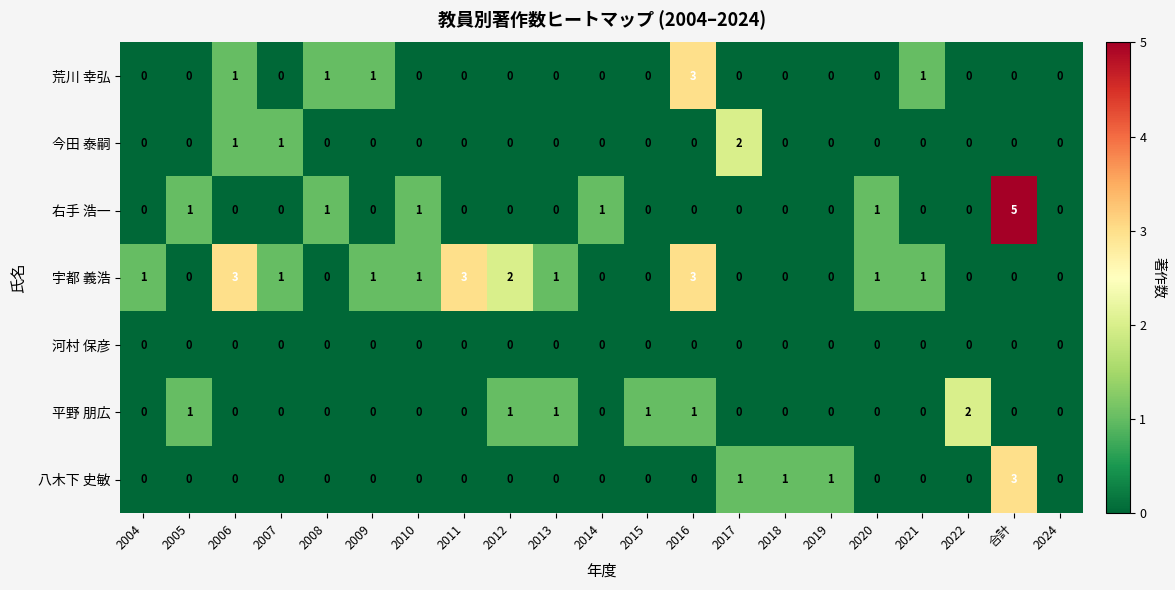

Count the 今田 泰嗣 values in the range 0 to 1.

20